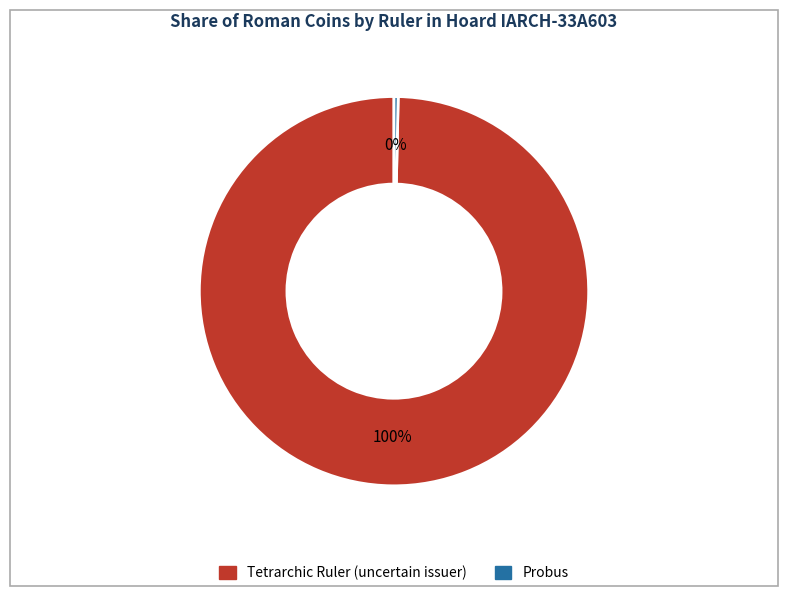

Count the number of slices in the pie.

2